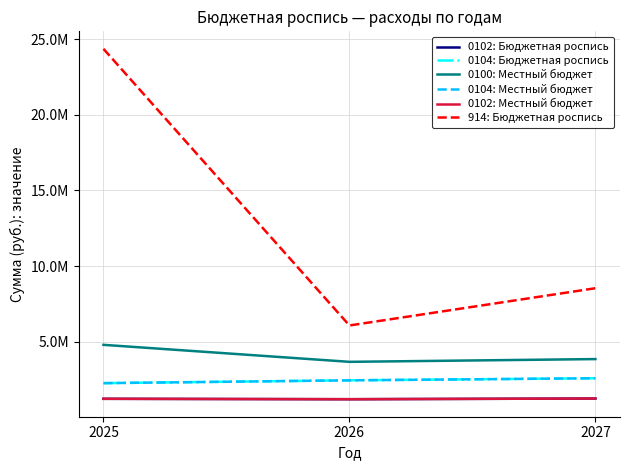

Reading left to right, extract all data points from this chart.

0102: Бюджетная роспись: 2025=1246300	2026=1220000	2027=1265000
0104: Бюджетная роспись: 2025=2280000	2026=2466300	2027=2603000
0100: Местный бюджет: 2025=4809800	2026=3687300	2027=3869000
0104: Местный бюджет: 2025=2280000	2026=2466300	2027=2603000
0102: Местный бюджет: 2025=1246300	2026=1220000	2027=1265000
914: Бюджетная роспись: 2025=24352129	2026=6088929	2027=8547229